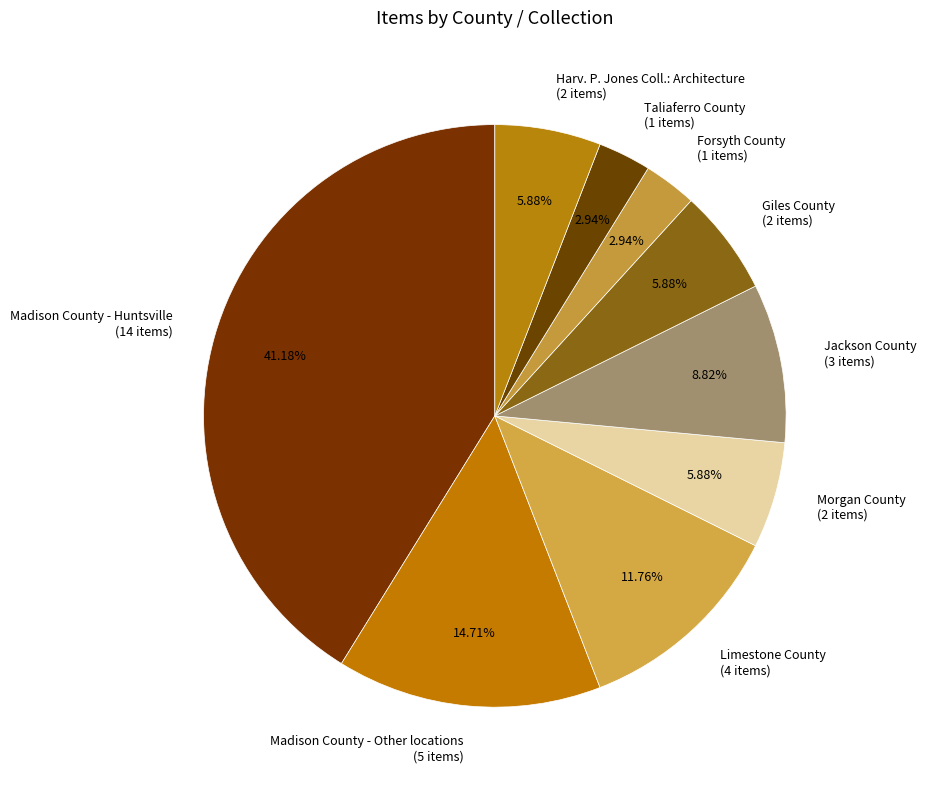

Approximately how many times larger is the value at Limestone County (4 items) compared to Jackson County (3 items)?

1.3